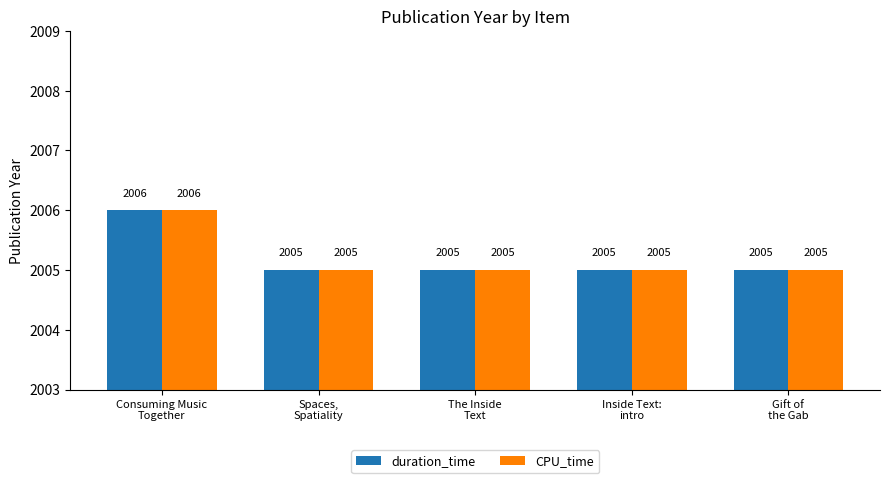

The value of CPU_time at The Inside
Text is 576. True or false?

False